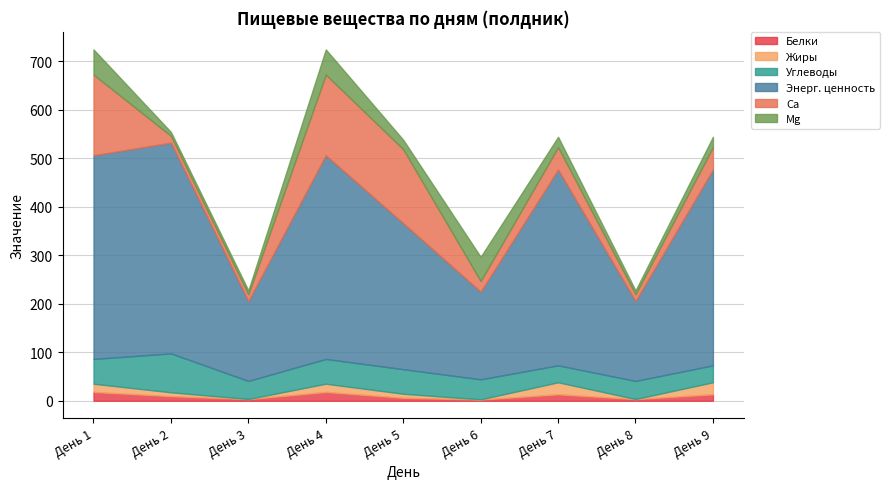

Count the number of data series in this chart.

6